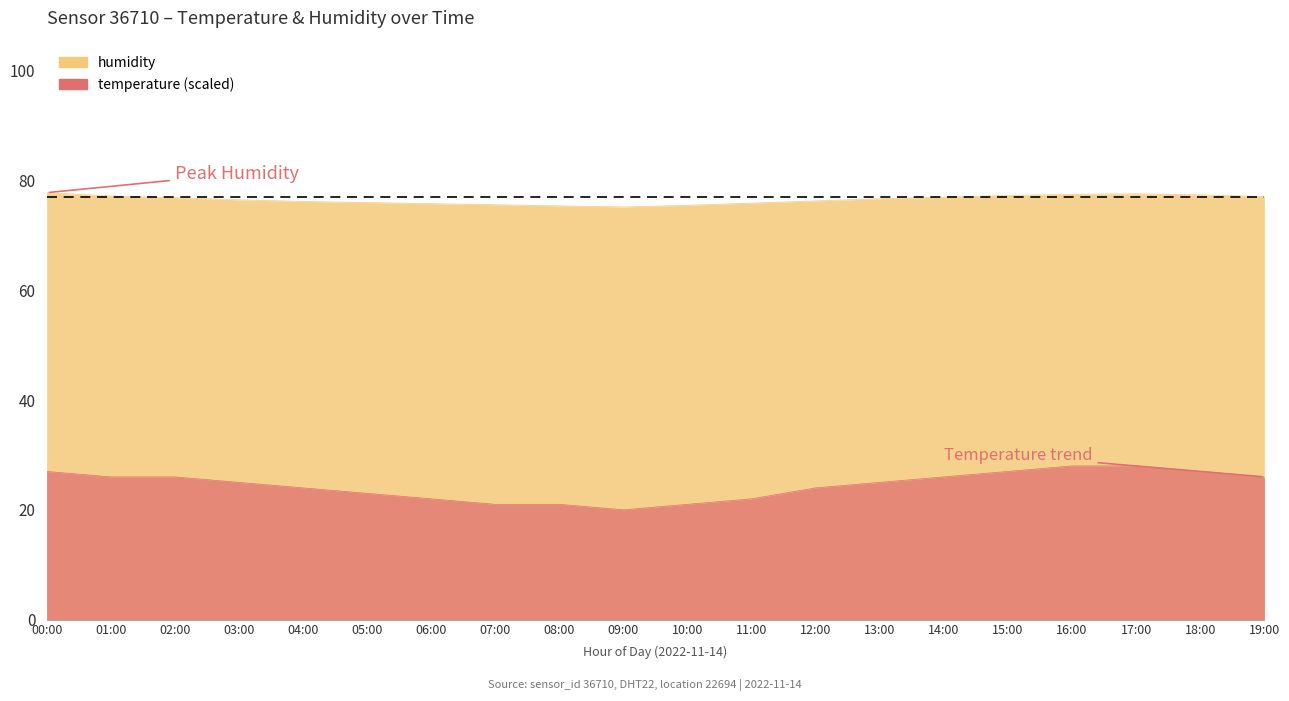

True or false: temperature has more than 2 points higher than both neighbors.

False